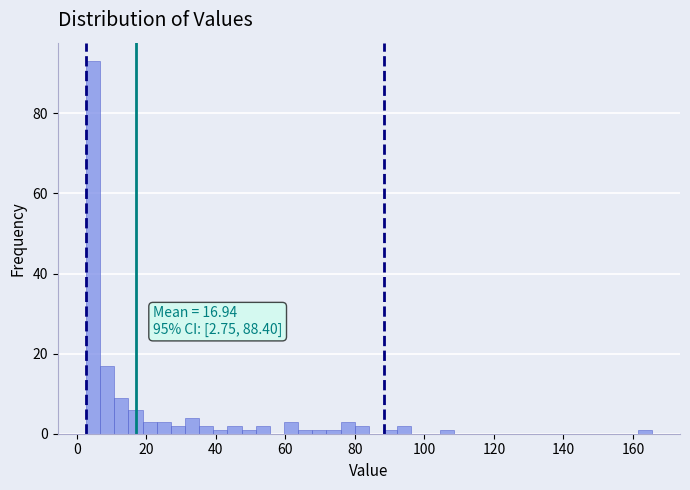

Read against the x-axis, roughly where is the centre of the tallest bar?

4